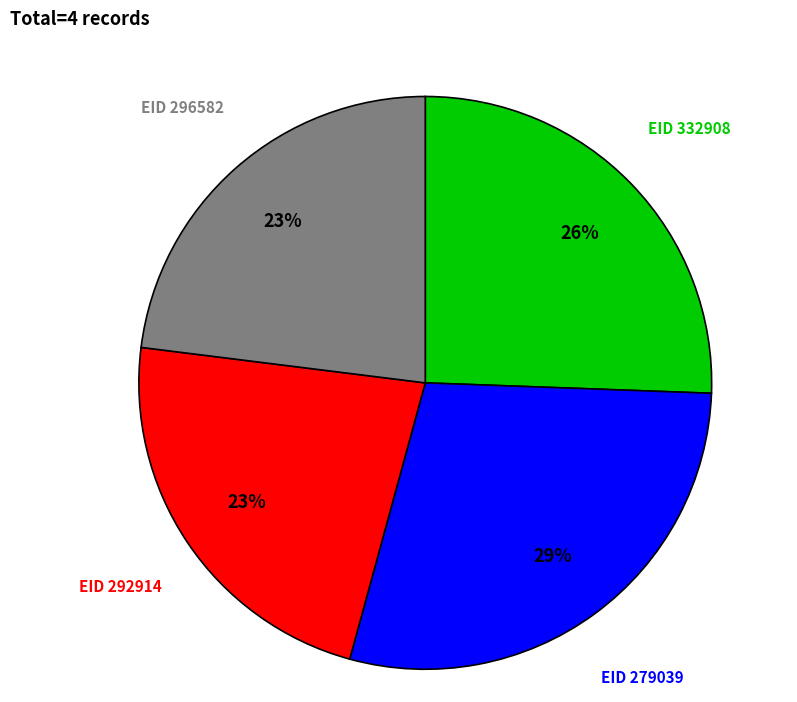

How many slices are in this pie chart?

4